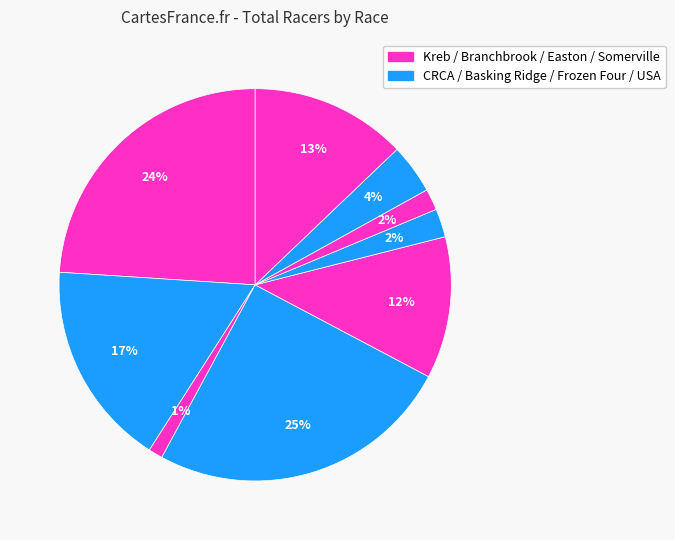

Count the number of slices in the pie.

9